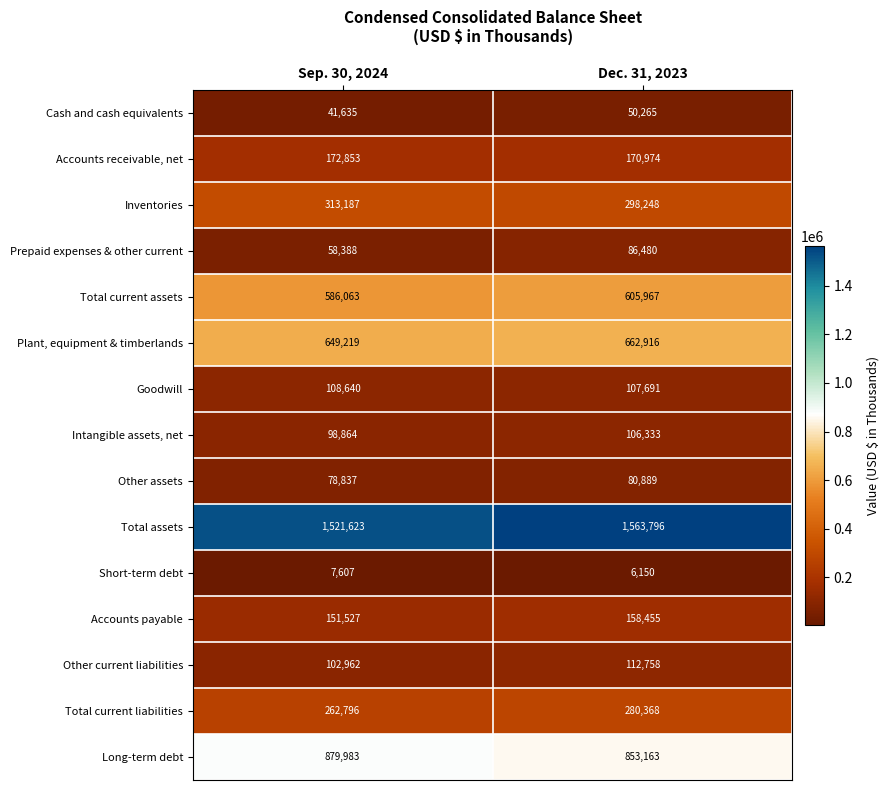

At which category does the chart reach its peak across all series?

Dec. 31, 2023